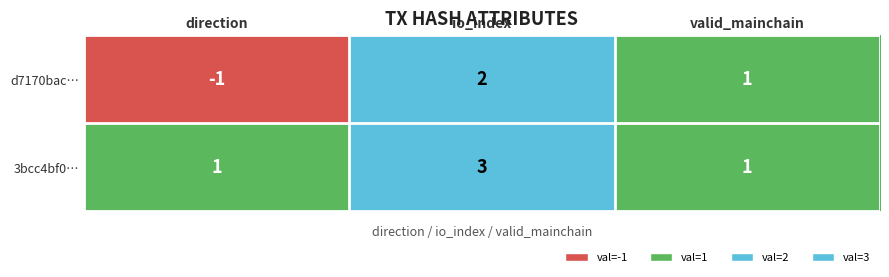

Count the 3bcc4bf0… values in the range 1 to 3.

3